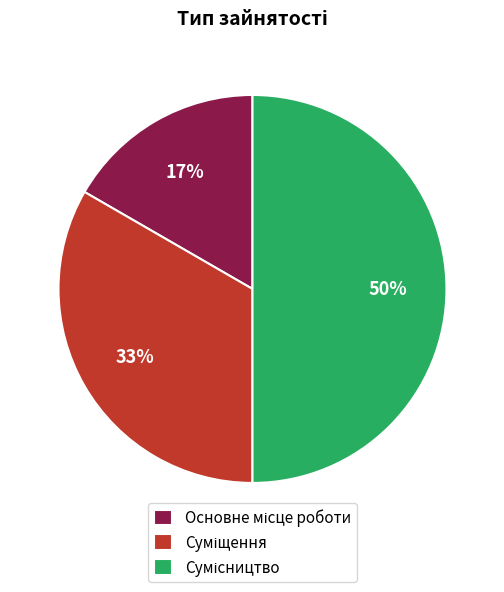

To the nearest percent, what is the average slice percentage?

33%